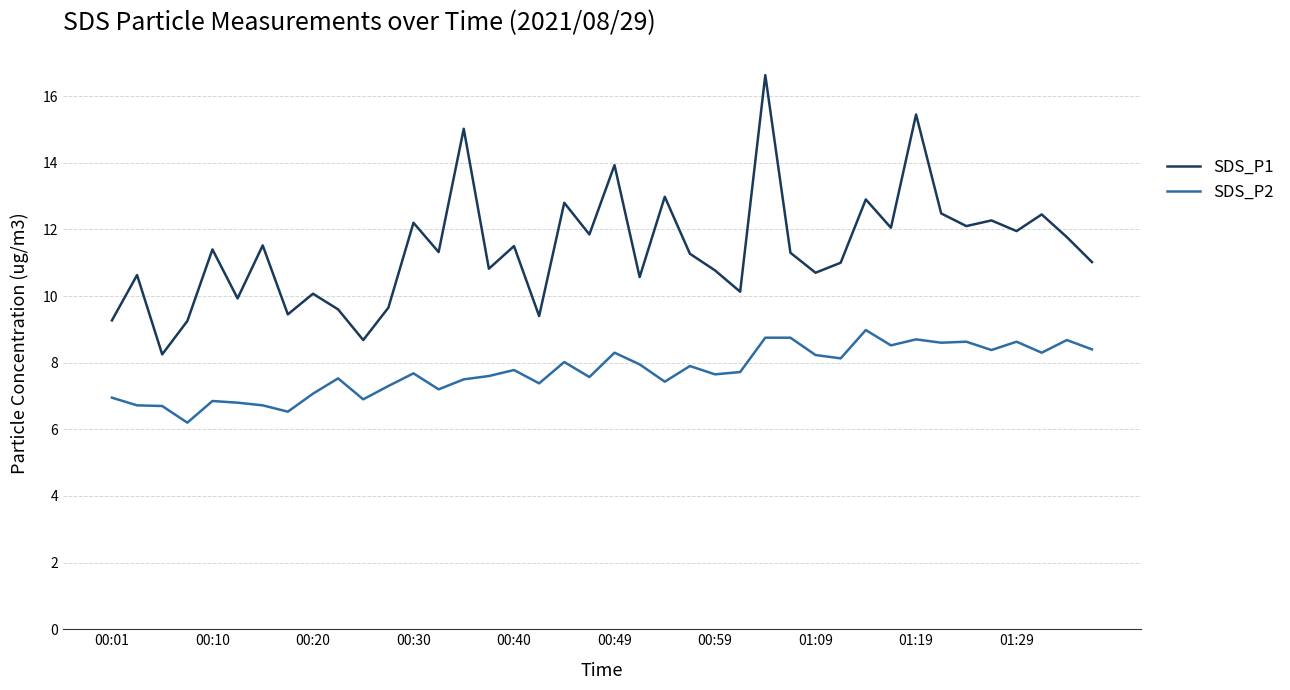

Which series has the largest total across all categories?

SDS_P1